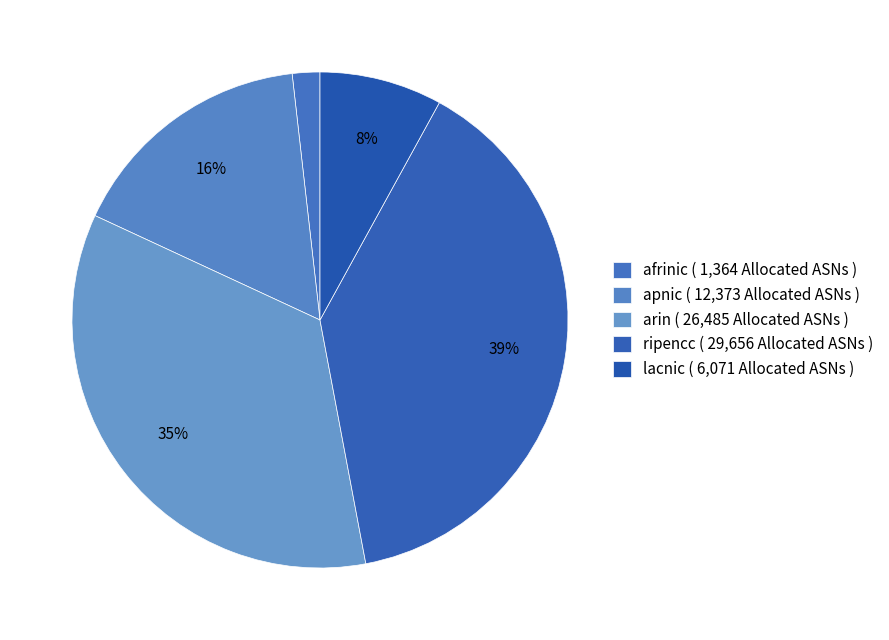

How many slices are in this pie chart?

5